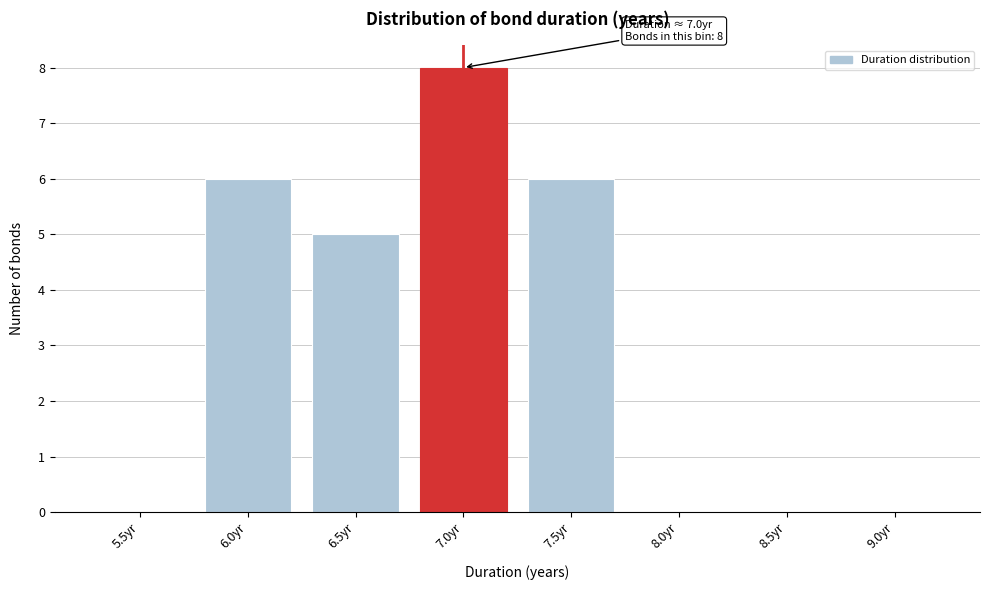

Reading right to left, transcribe all the data shown in this chart.

9.0yr=0	8.5yr=0	8.0yr=0	7.5yr=6	7.0yr=8	6.5yr=5	6.0yr=6	5.5yr=0